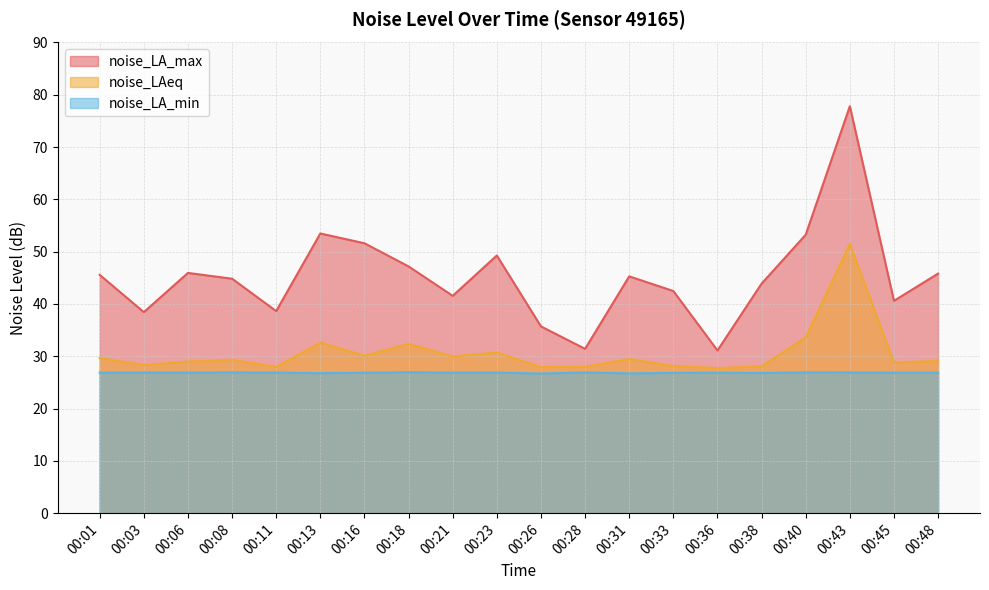

Which series changed the most between 00:13 and 00:18?

noise_LA_max